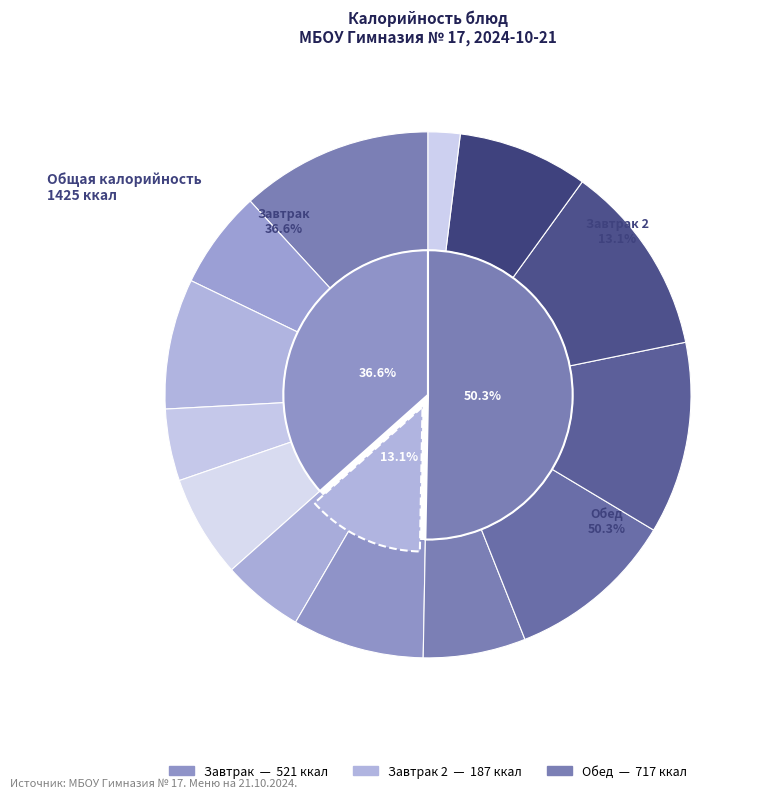

What is the change in value from Чурек (завтрак) to Сыр Российский?

-42.5